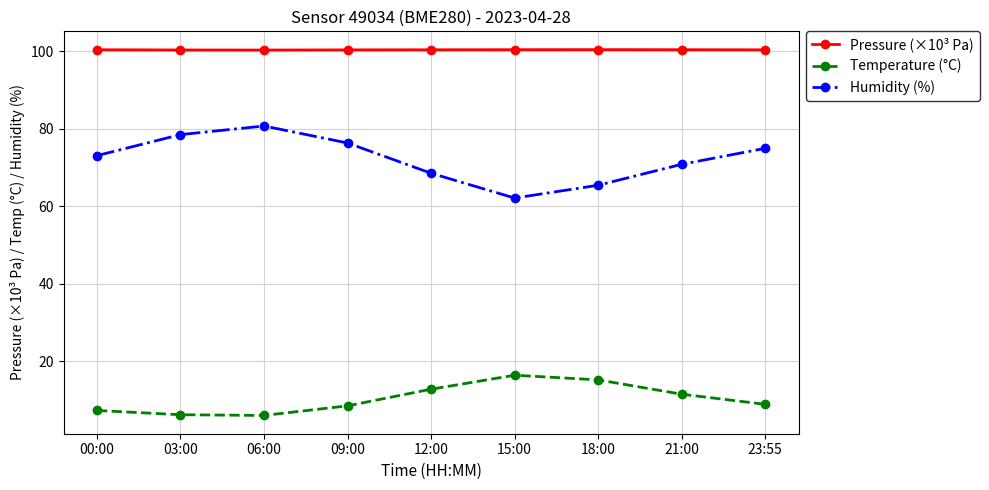

At how many categories does at least one series exceed 87?

9